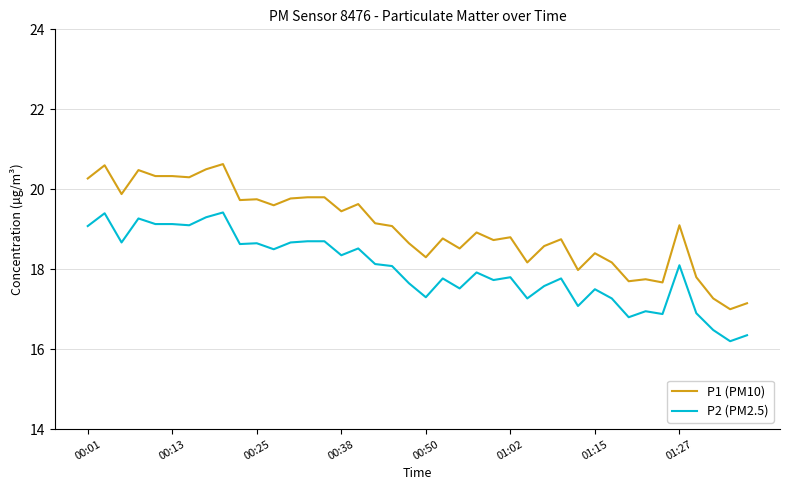

What is the difference between the maximum and minimum values in the P1 (PM10) series?

3.6